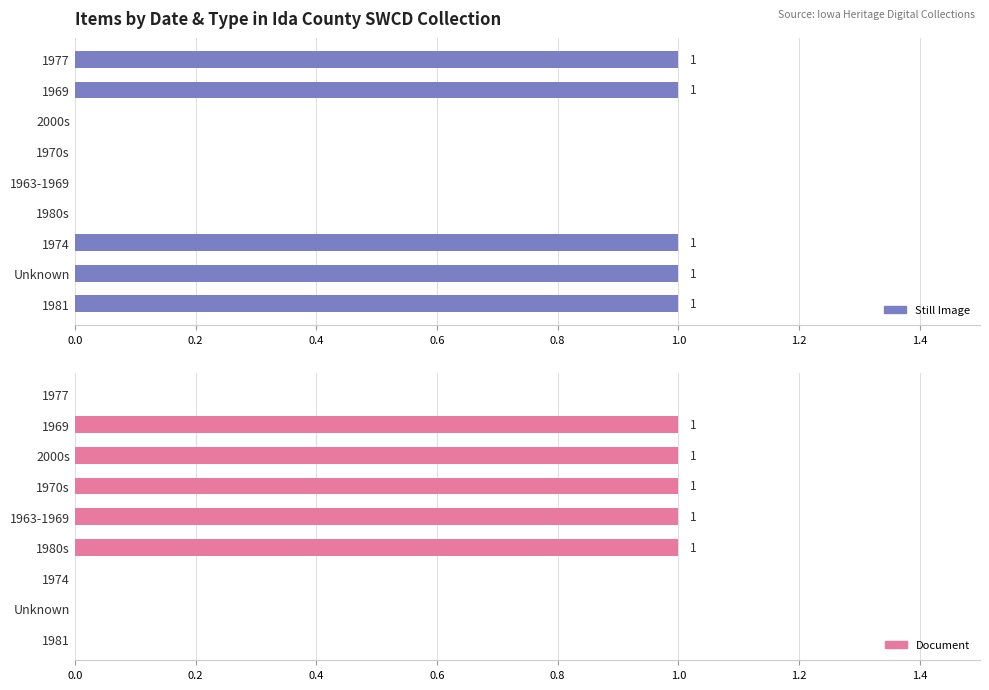

What is the maximum value shown in the chart?

1